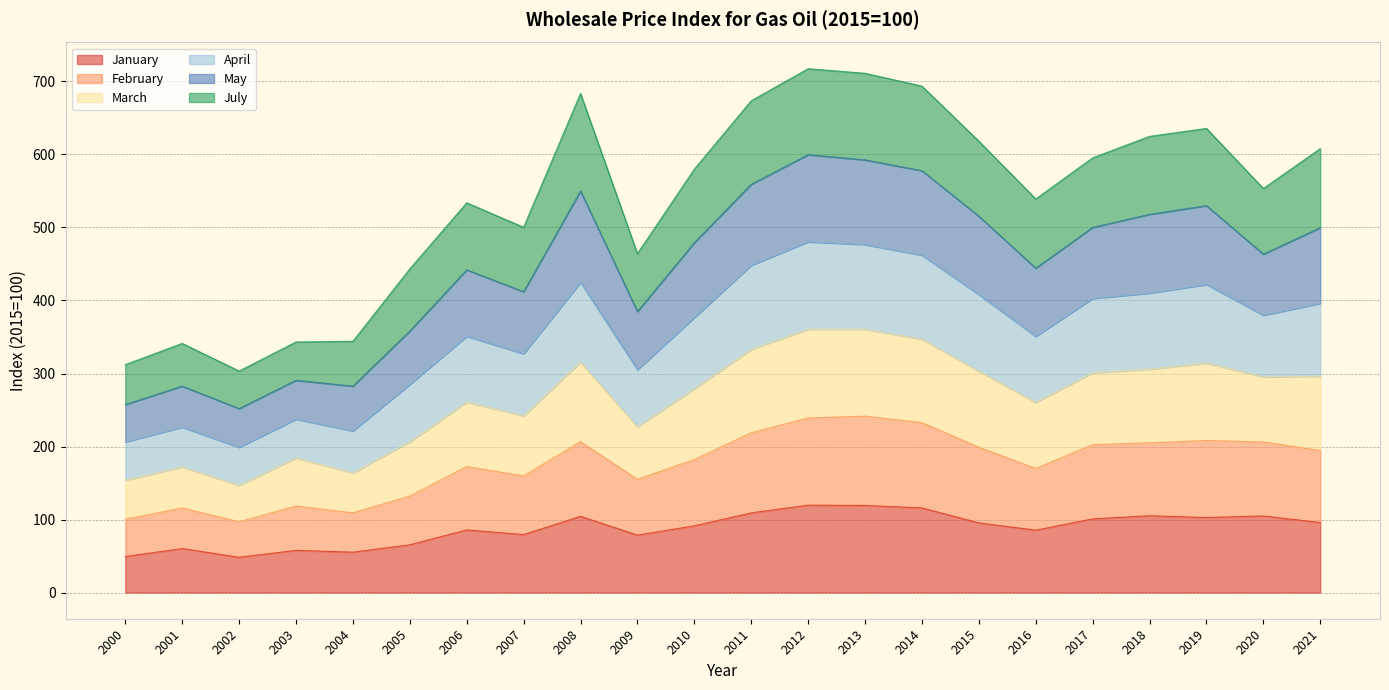

True or false: April has a value of 191.9 at 2019.

False